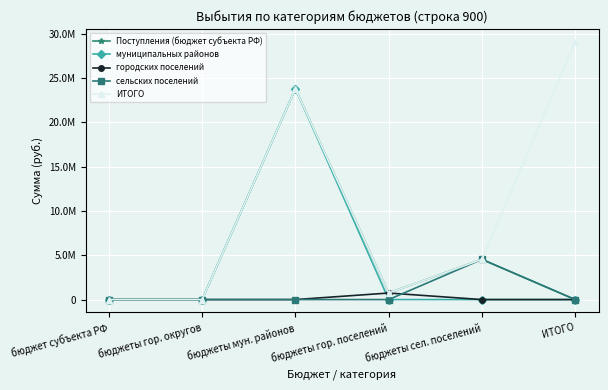

Which has a higher value, бюджет субъекта РФ or ИТОГО?

бюджет субъекта РФ